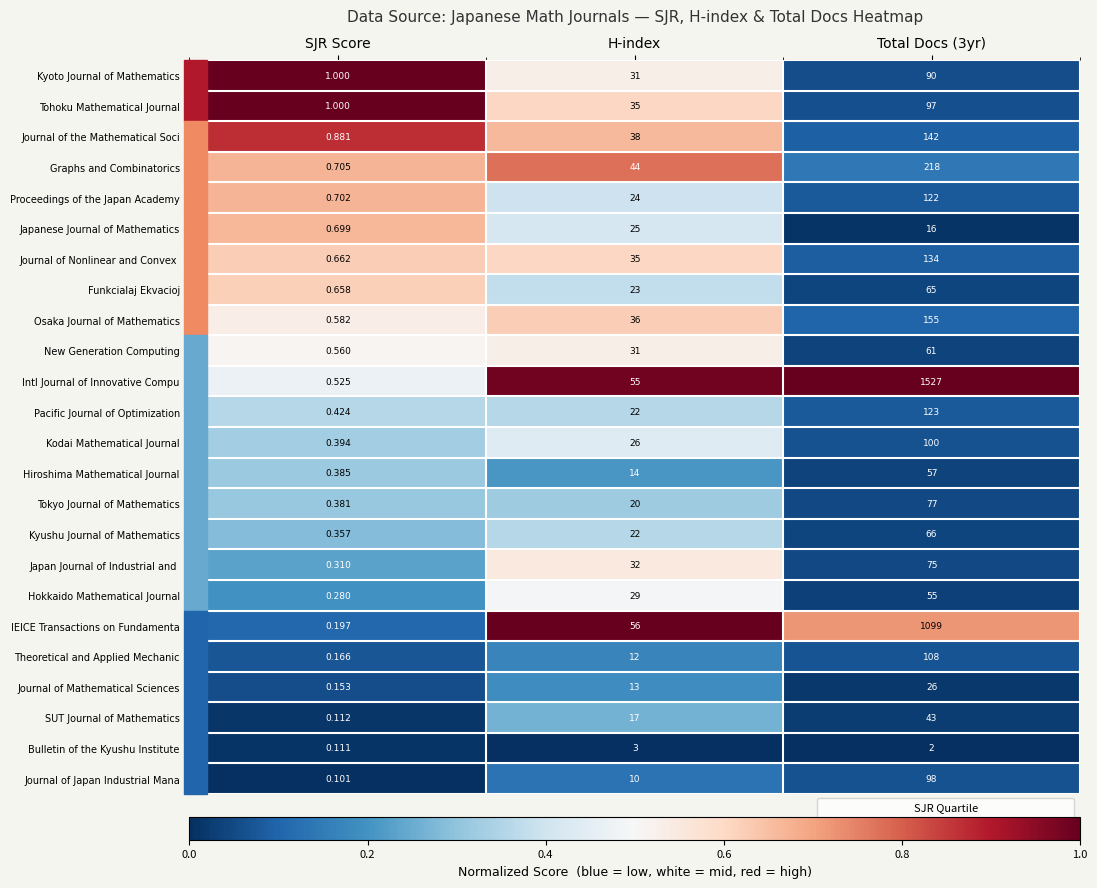

Which category has the lowest value in the Journal of the Mathematical Soci series?

SJR Score